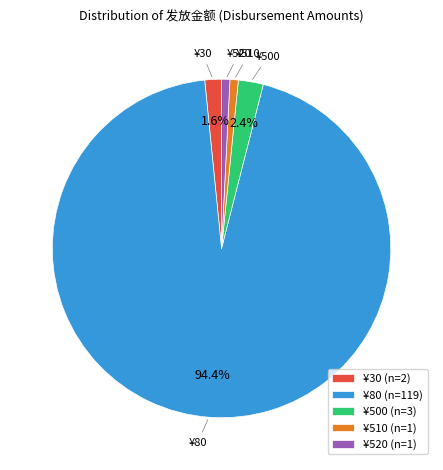

What is the largest slice in the pie chart?

¥80 (n=119)